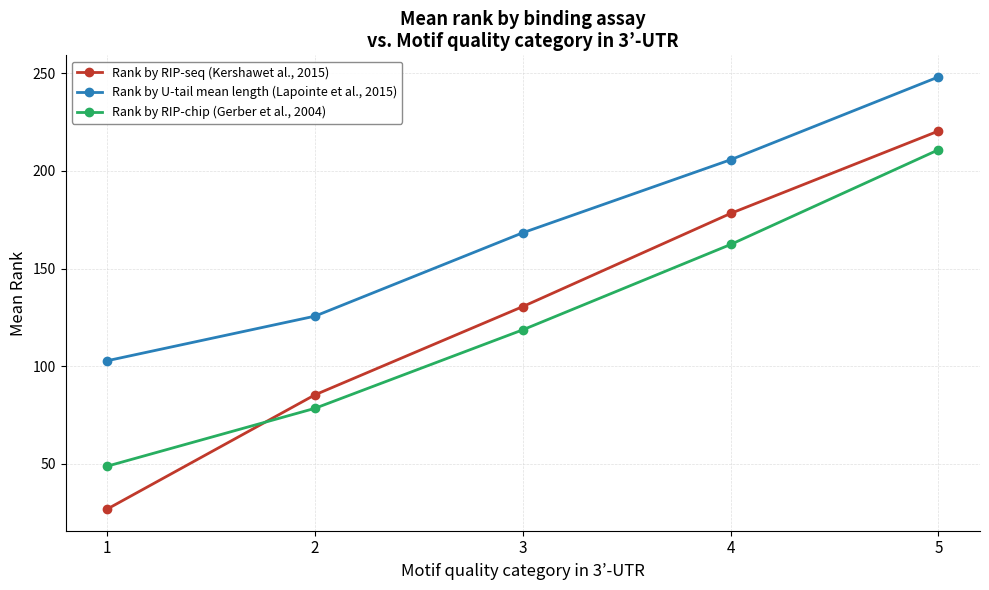

Is it true that Rank by U-tail mean length (Lapointe et al., 2015) equals 28.8 at 2?

False